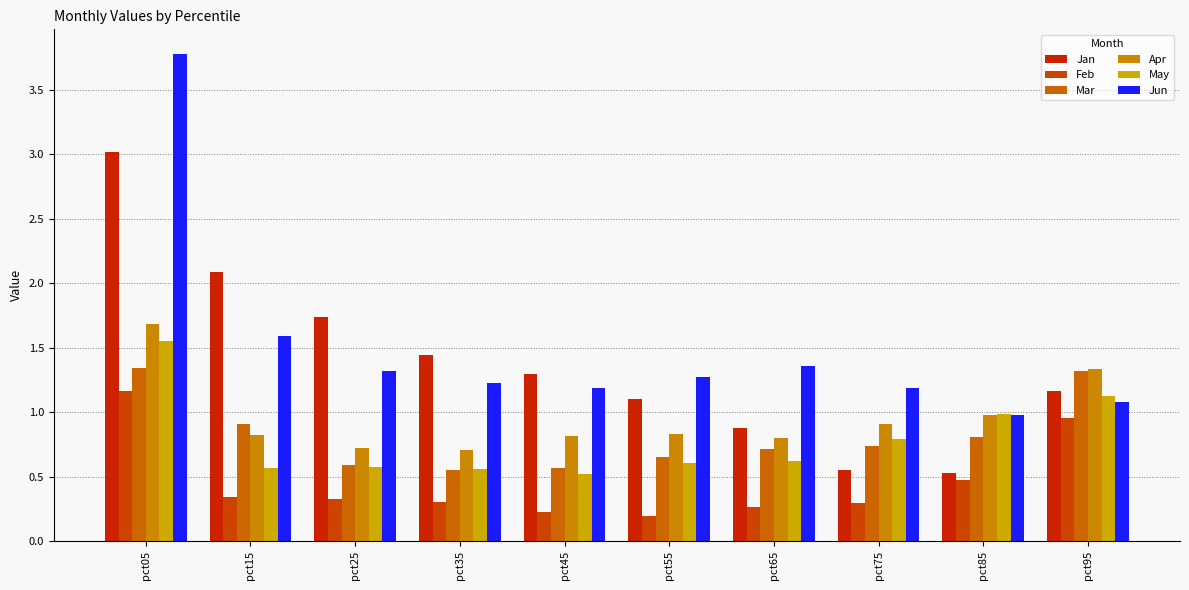

At which category is the sum across all series the highest?

pct05